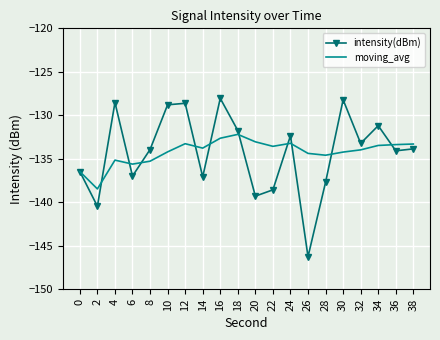

At 10, list the series in order from largest to smallest.

intensity(dBm), moving_avg